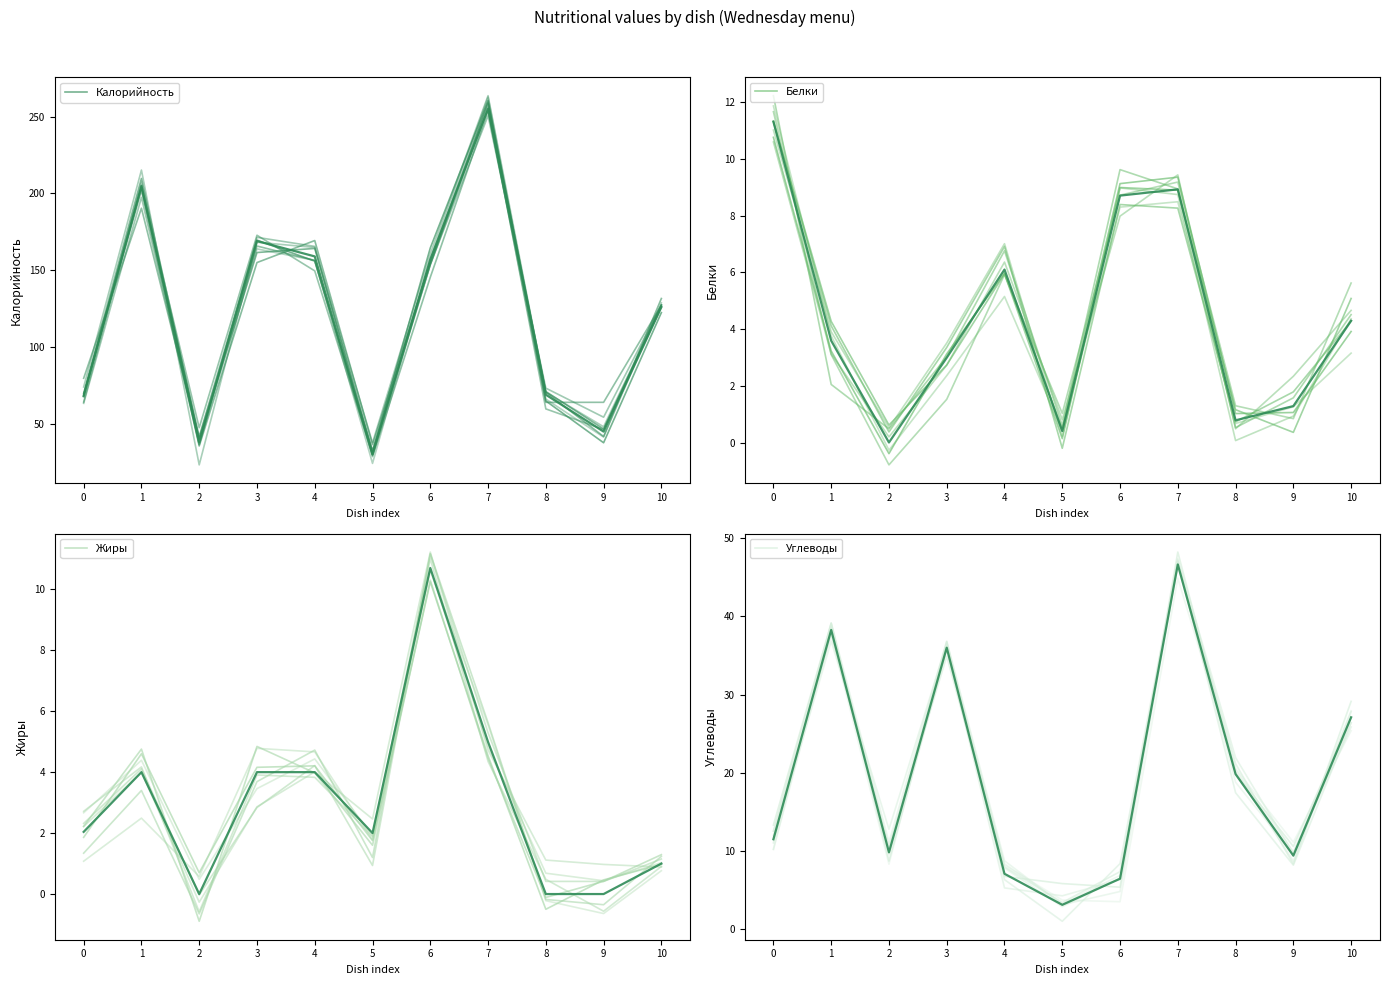

Reading left to right, what are all the values shown in this chart?

Калорийность: 68.7	204.2	41.7	169.6	155.9	32.1	164.5	260.4	65.0	37.7	122.4
Белки: 10.7	3.2	-0.4	3.1	6.0	0.5	9.1	9.3	1.0	1.1	3.9
Жиры: 1.9	4.6	0.7	4.2	4.2	1.8	10.2	4.5	-0.5	0.5	1.0
Углеводы: 13.3	39.1	8.7	35.8	6.8	5.8	5.4	48.2	20.0	10.6	27.1